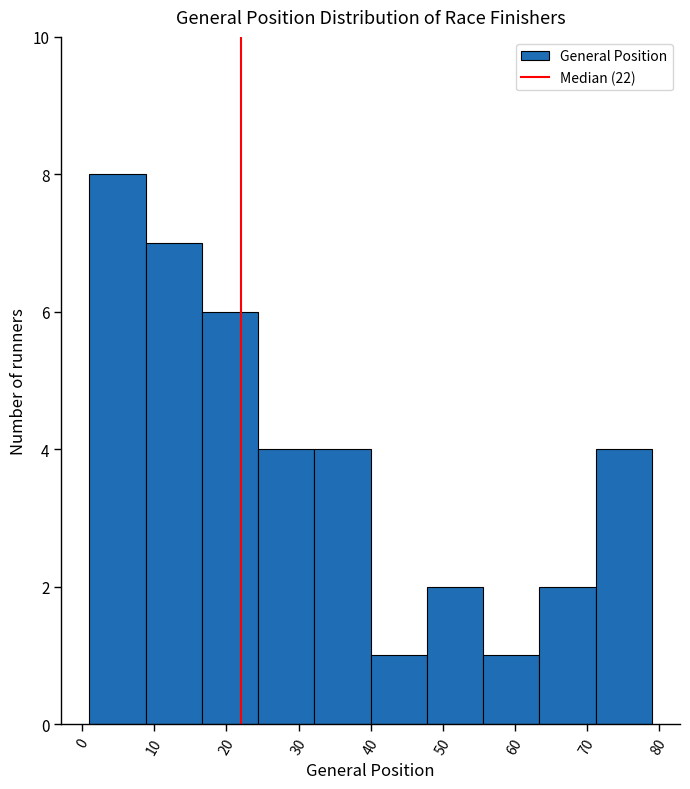

Reading left to right, transcribe this chart: for each bar, give the range it covers on the x-axis and its height. Neither the bar edges nor the heights are printed on the chart, so give them approximately, as read against the axes.

1.0 to 8.8: 8
8.8 to 16.6: 7
16.6 to 24.4: 6
24.4 to 32.2: 4
32.2 to 40.0: 4
40.0 to 47.8: 1
47.8 to 55.6: 2
55.6 to 63.4: 1
63.4 to 71.2: 2
71.2 to 79.0: 4